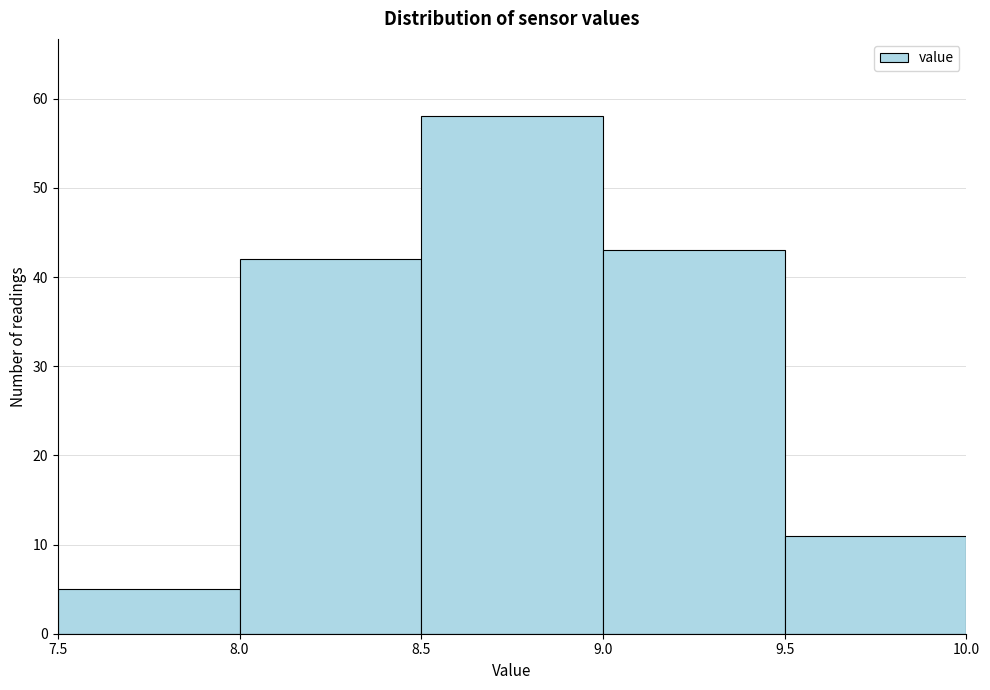

Which range on the x-axis has the tallest bar?

8.5 to 9.0